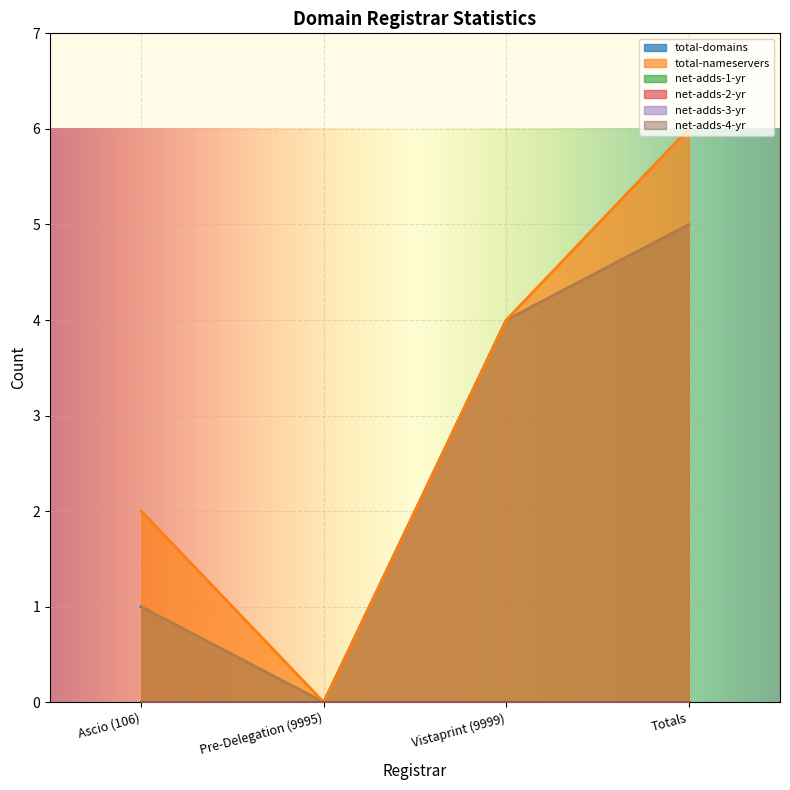

At which label is total-domains closest to 2?

Ascio (106)